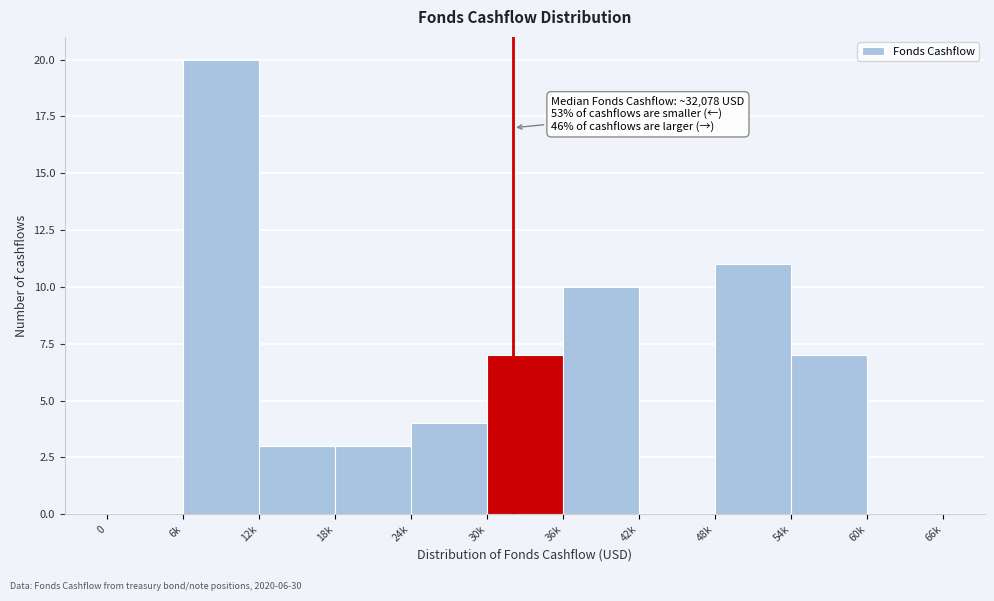

Reading left to right, list all the values displayed in this chart.

0=0	6k=20	12k=3	18k=3	24k=4	30k=7	36k=10	42k=0	48k=11	54k=7	60k=0